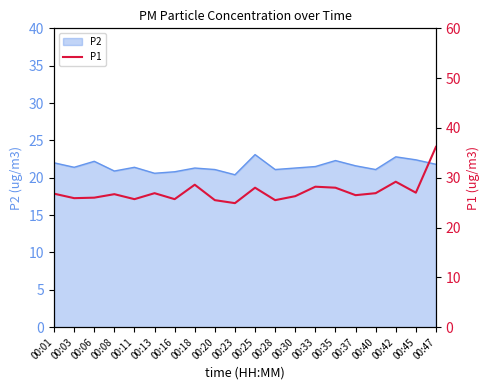

What is the lowest value of the P2 series?

20.4